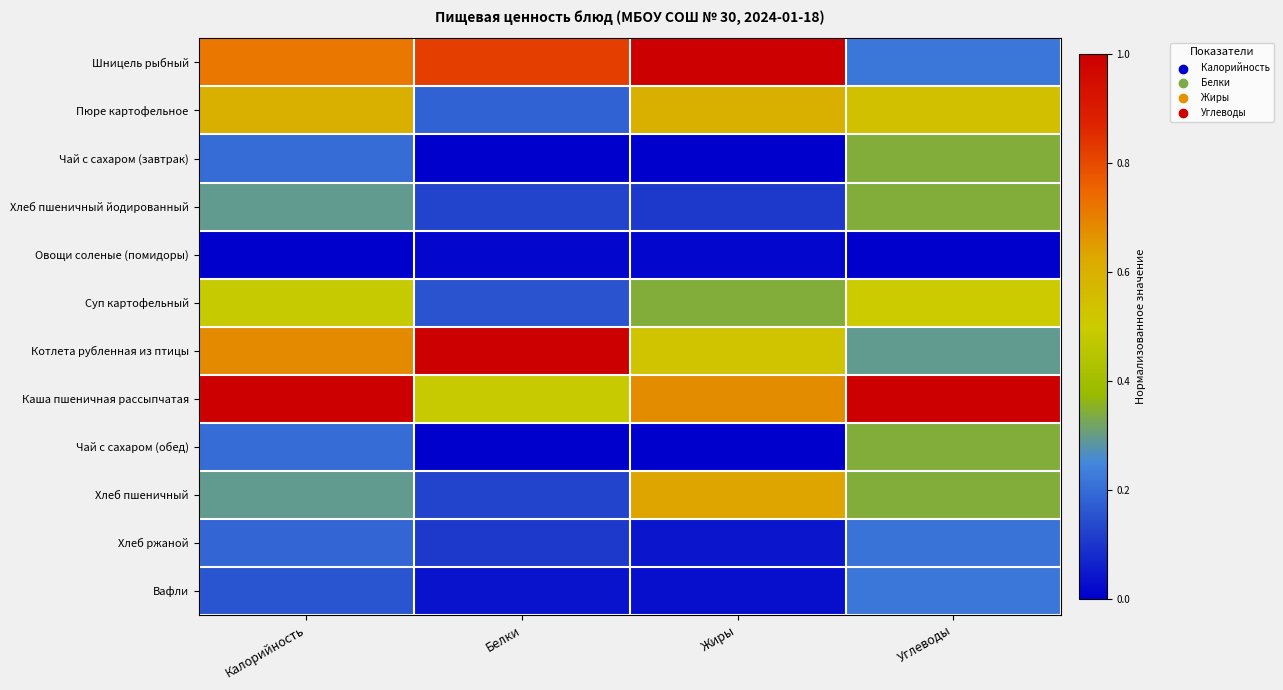

What is the spread (max minus min) of values at Жиры?

1.0